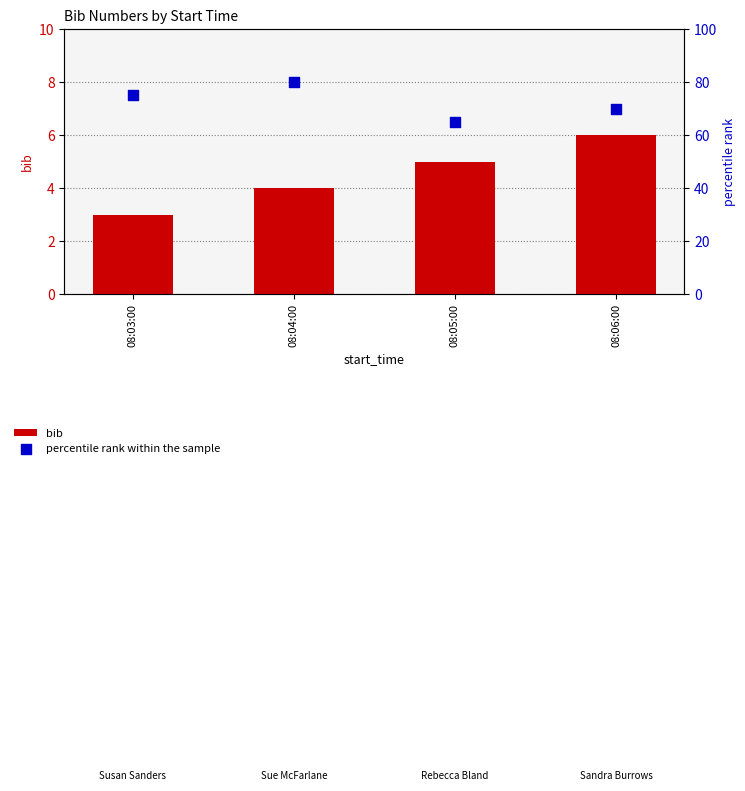

Which series contains the lowest Y value?

bib